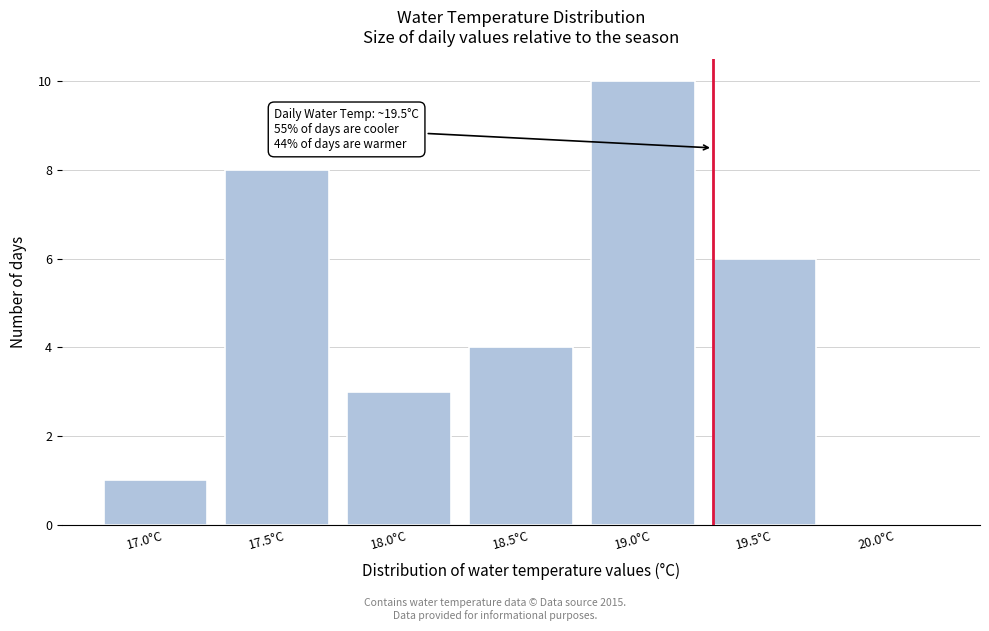

Reading left to right, what are all the values shown in this chart?

17.0°C=1	17.5°C=8	18.0°C=3	18.5°C=4	19.0°C=10	19.5°C=6	20.0°C=0